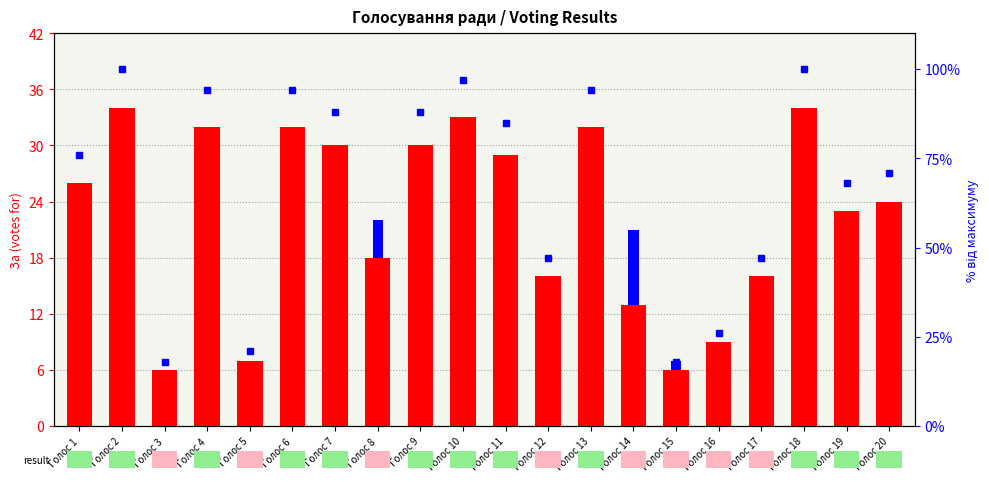

Is the value of Утримались (utr) at Голос 8 greater than the value of За (za) at Голос 20?

No